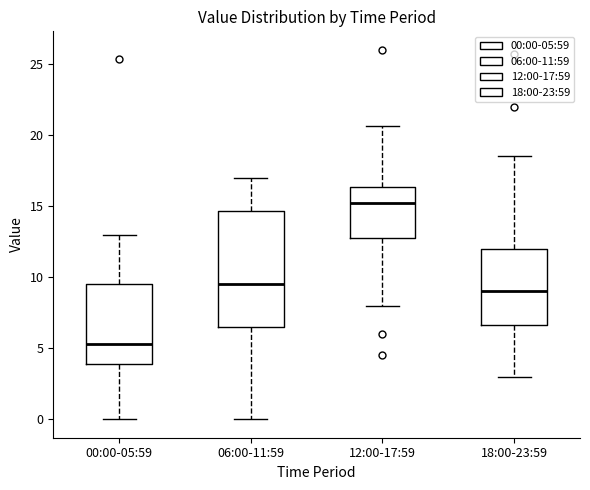

Which box is the tallest, from its lower edge to its upper edge?

06:00-11:59